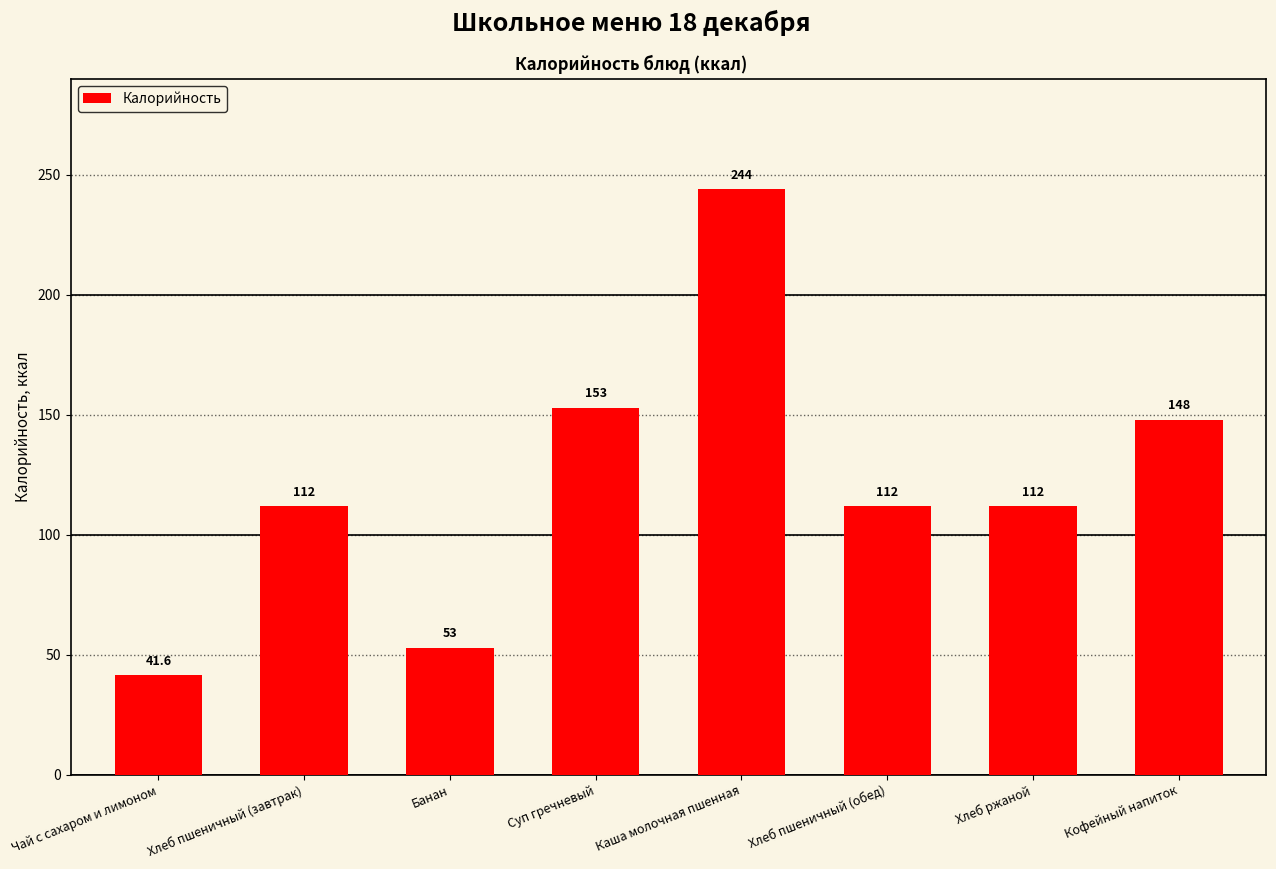

What is the ratio of the value at Хлеб пшеничный (завтрак) to the value at Чай с сахаром и лимоном?

2.7